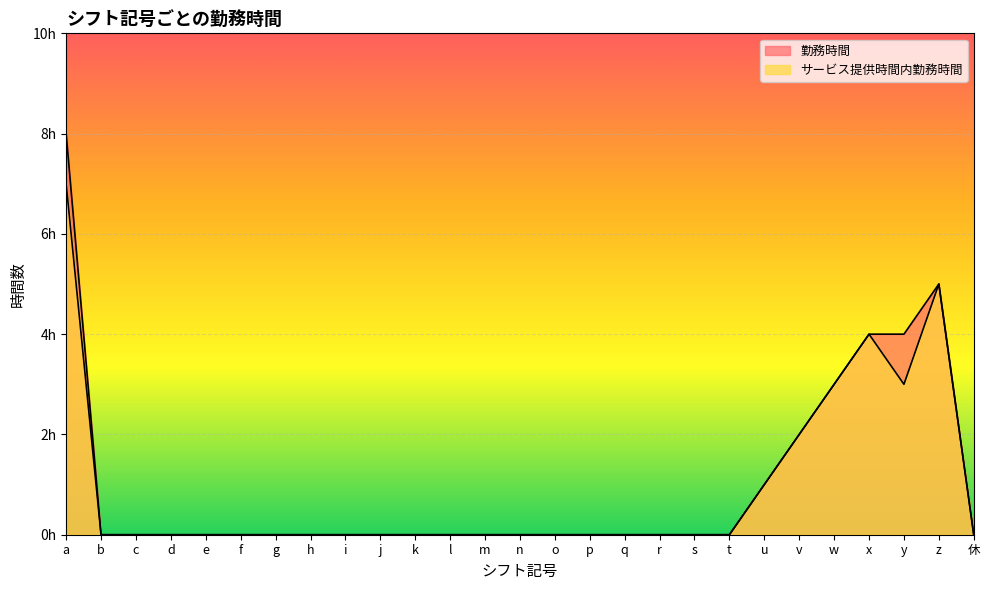

How many 勤務時間 values are between 0 and 1?

21